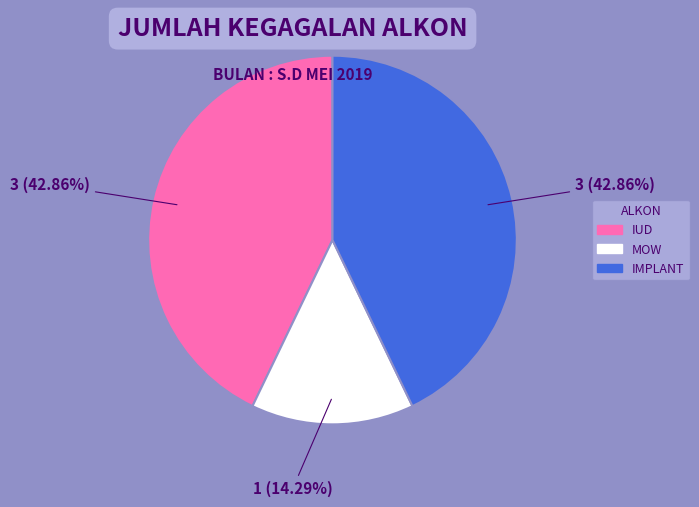

Does any single category account for the majority?

No